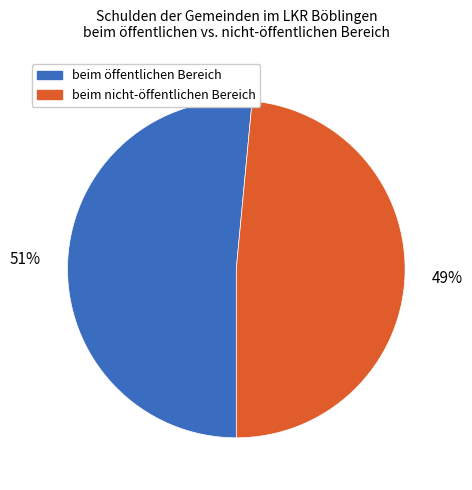

Is there any slice that represents more than half of the pie?

Yes